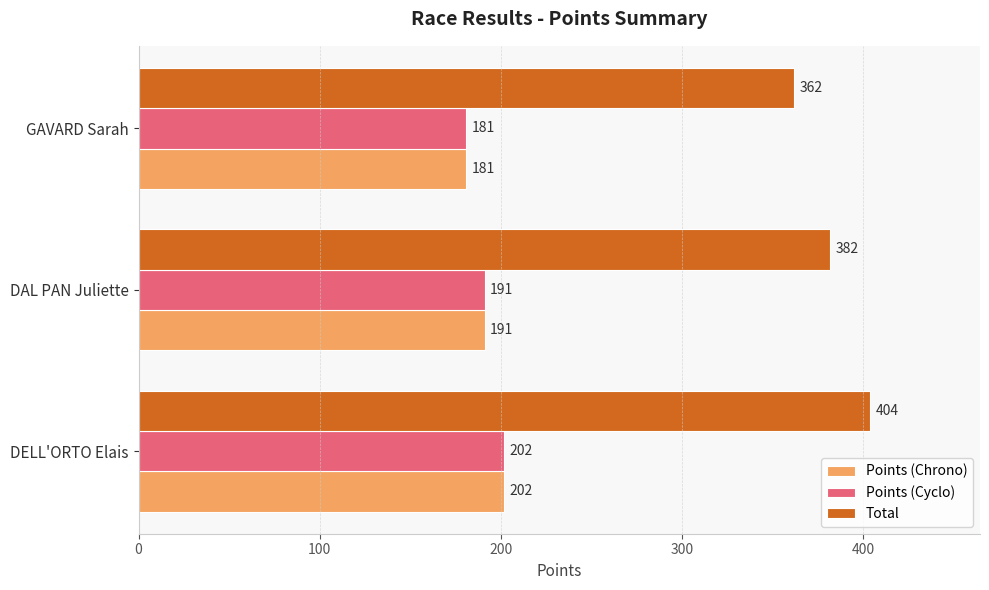

What is the total value across all series at DAL PAN Juliette?

764